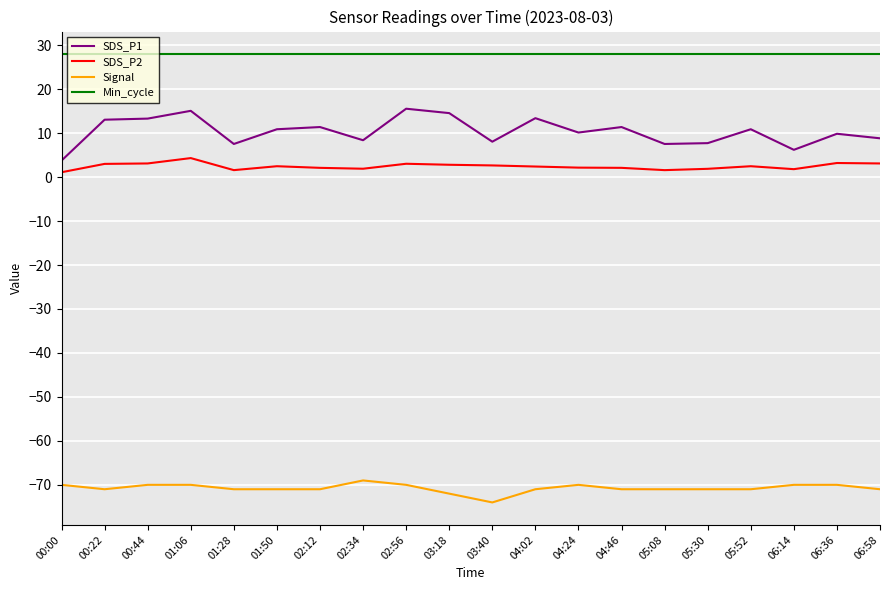

How many lines are shown in the chart?

4